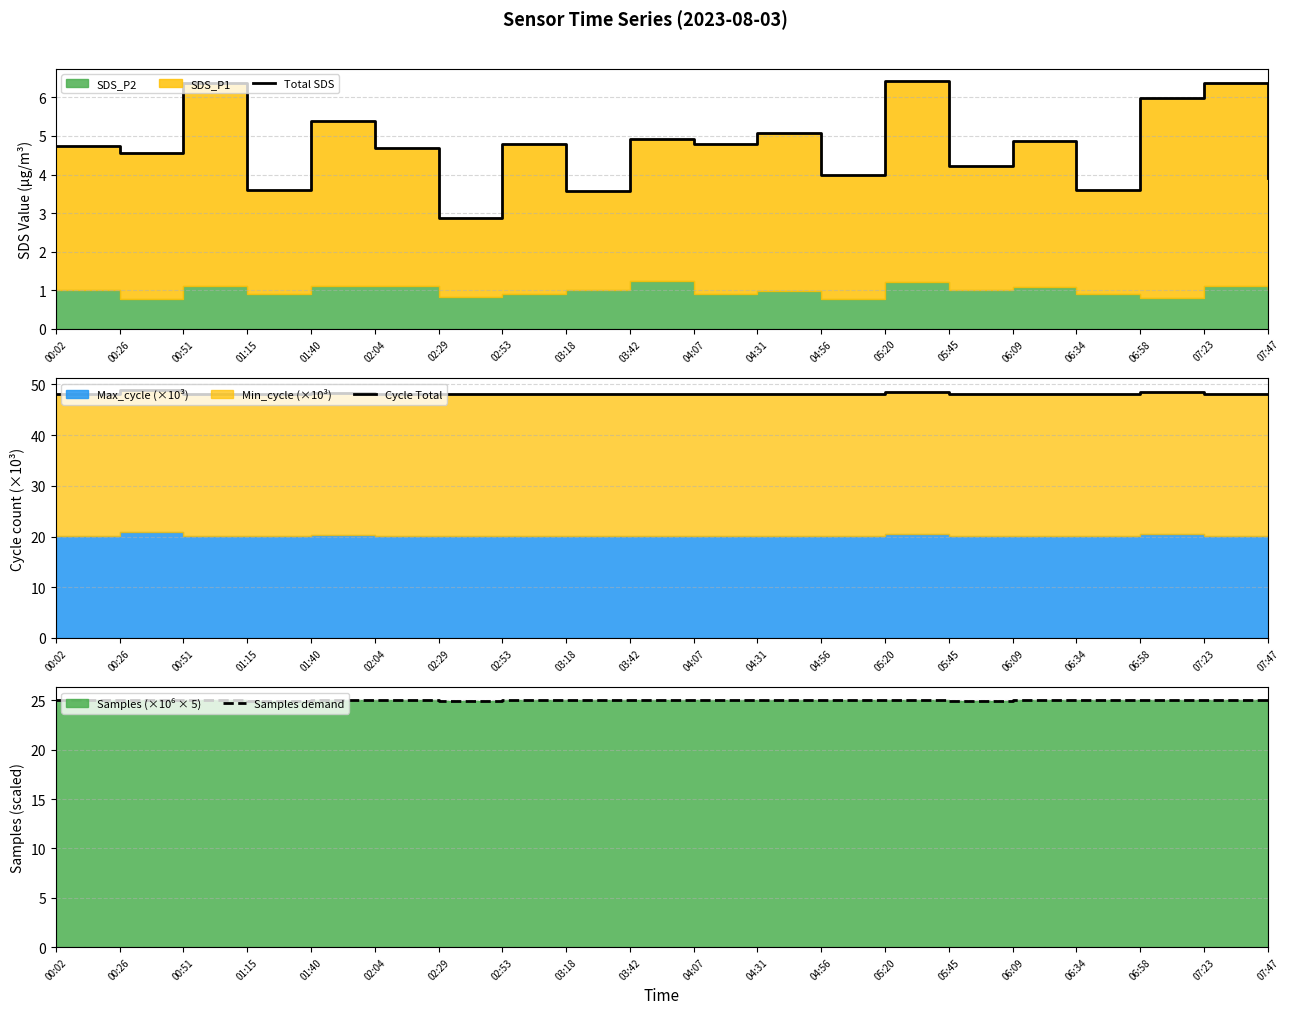

How many data points does each series have?

20